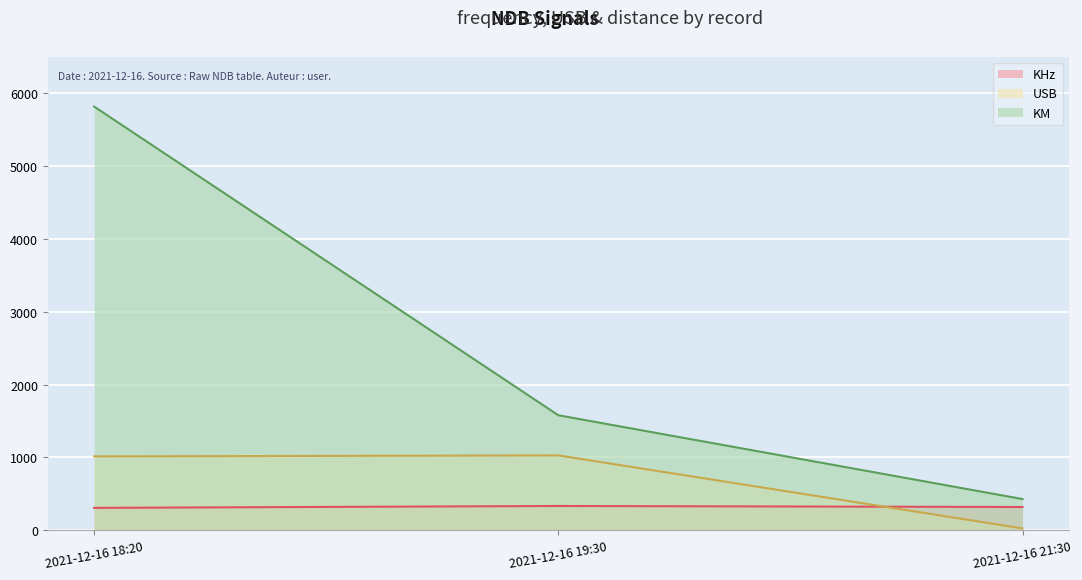

Is it true that KM equals 5819 at 2021-12-16 18:20?

True